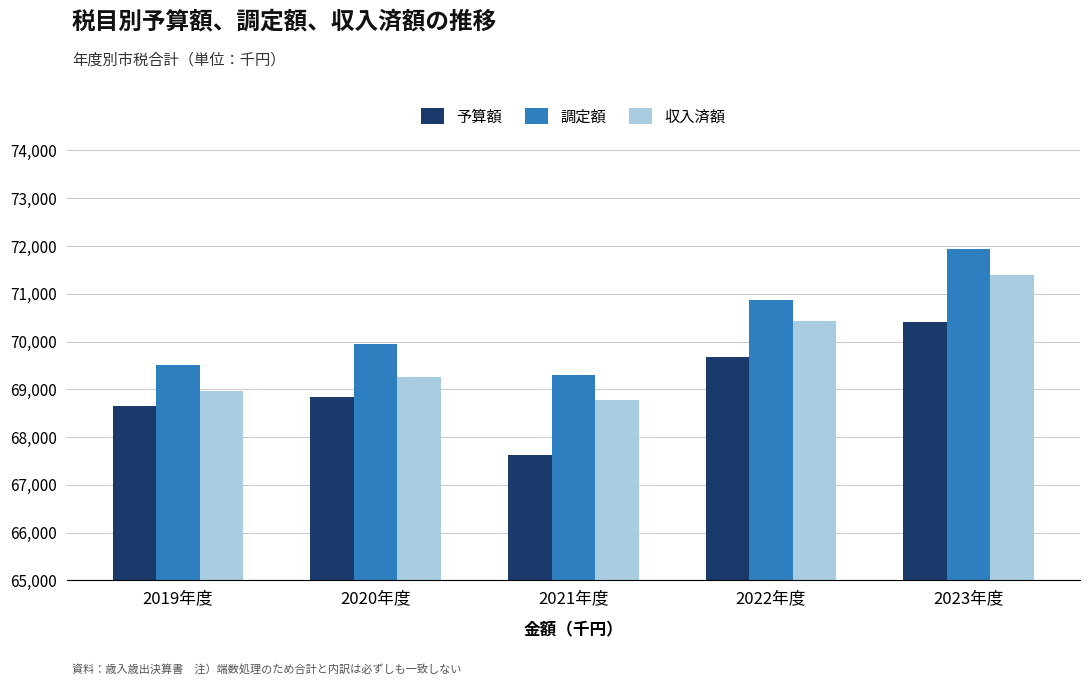

Between 2019年度 and 2020年度, which series saw the biggest shift?

調定額